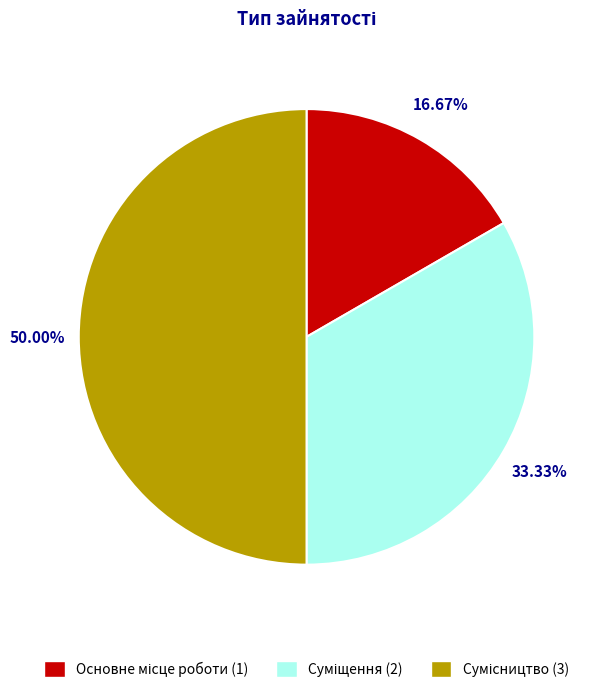

How many segments does this pie chart have?

3